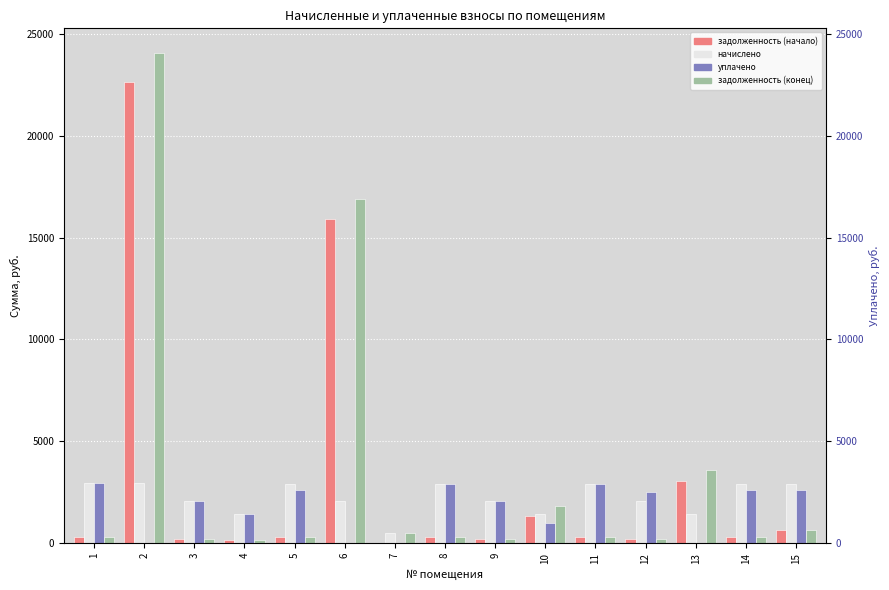

How many distinct data groups are displayed?

4